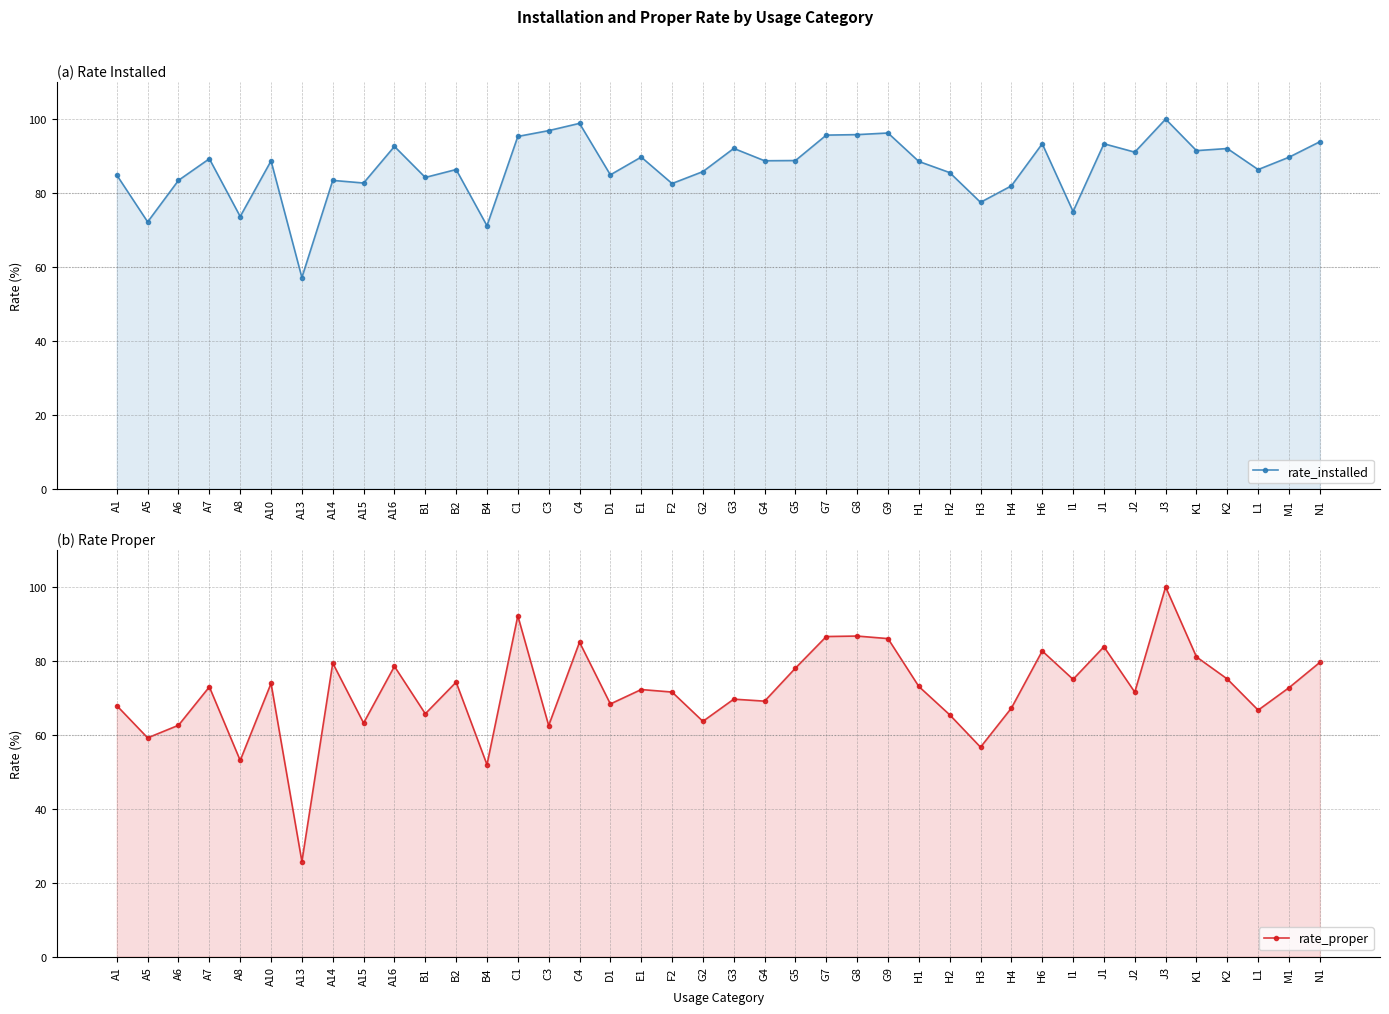

Reading left to right, what are all the values shown in this chart?

rate_installed: A1=84.8	A5=72.2	A6=83.4	A7=89.3	A8=73.7	A10=88.7	A13=57.1	A14=83.4	A15=82.7	A16=92.6	B1=84.2	B2=86.4	B4=71.2	C1=95.3	C3=96.9	C4=98.8	D1=84.9	E1=89.7	F2=82.6	G2=85.8	G3=92.1	G4=88.7	G5=88.8	G7=95.7	G8=95.8	G9=96.2	H1=88.5	H2=85.5	H3=77.5	H4=81.9	H6=93.3	I1=75.0	J1=93.3	J2=91.1	J3=100.0	K1=91.5	K2=92.0	L1=86.3	M1=89.7	N1=93.9
rate_proper: A1=67.9	A5=59.2	A6=62.6	A7=73.0	A8=53.1	A10=73.9	A13=25.7	A14=79.4	A15=63.2	A16=78.5	B1=65.7	B2=74.2	B4=51.9	C1=92.2	C3=62.5	C4=85.1	D1=68.3	E1=72.2	F2=71.6	G2=63.6	G3=69.6	G4=69.1	G5=78.0	G7=86.6	G8=86.7	G9=86.0	H1=73.1	H2=65.4	H3=56.6	H4=67.2	H6=82.7	I1=75.0	J1=83.8	J2=71.5	J3=100.0	K1=81.1	K2=75.1	L1=66.7	M1=72.7	N1=79.6